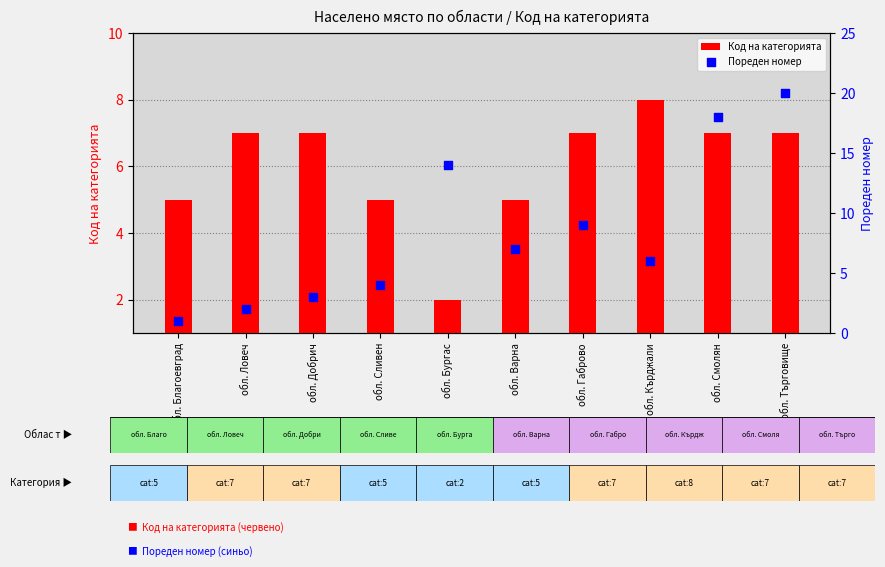

What are all the series names shown in the legend?

Код на категорията, Пореден номер